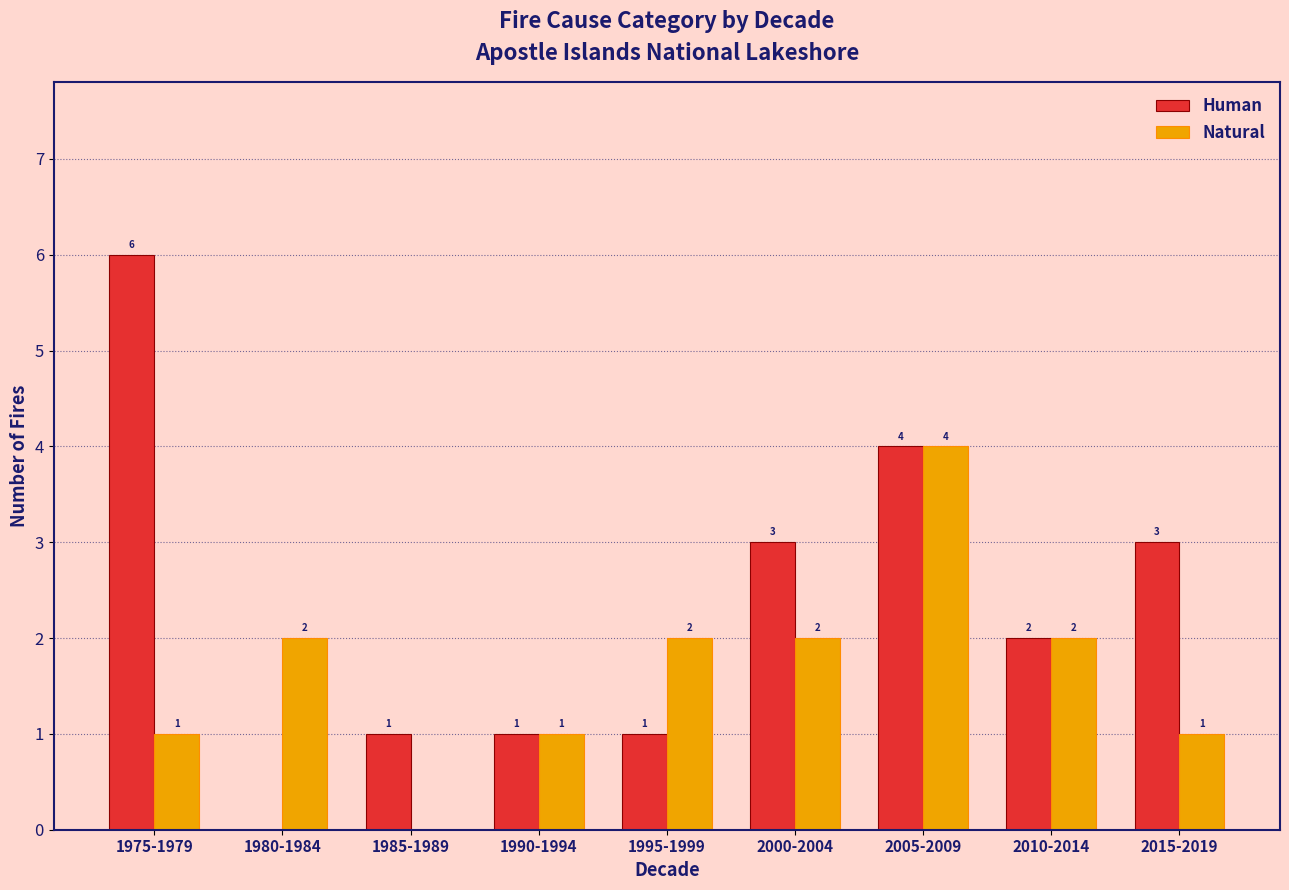

What are all the series names shown in the legend?

Human, Natural